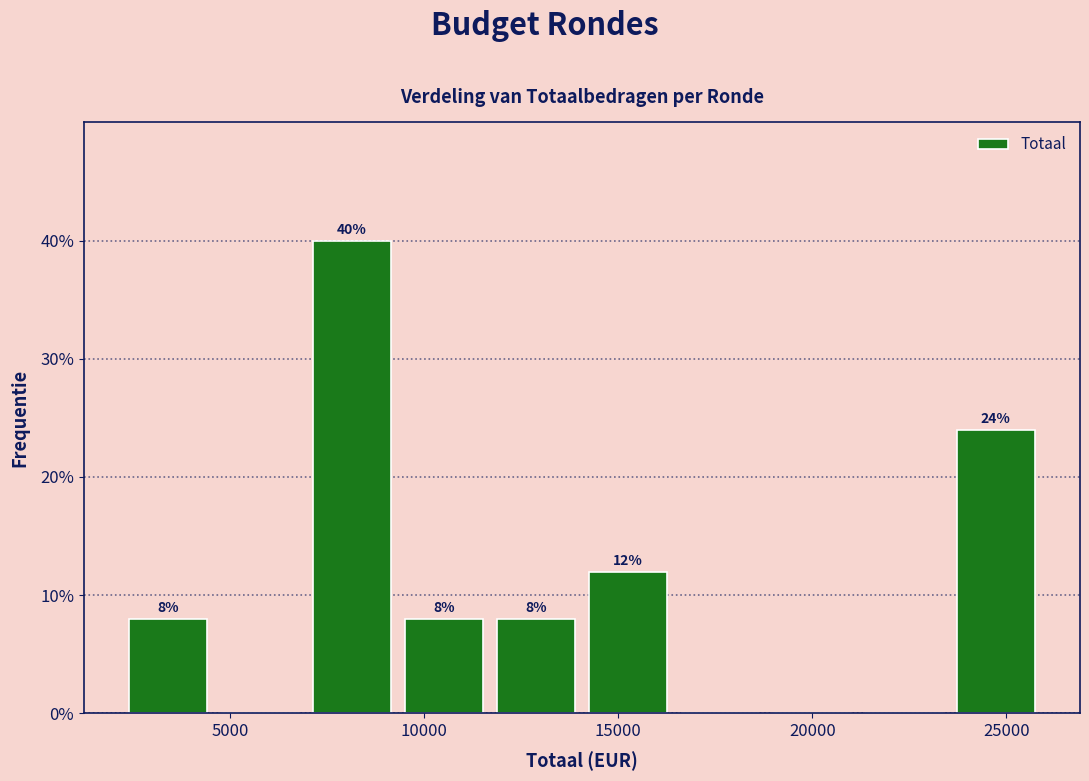

Which range on the x-axis has the tallest bar?

7000 to 9500